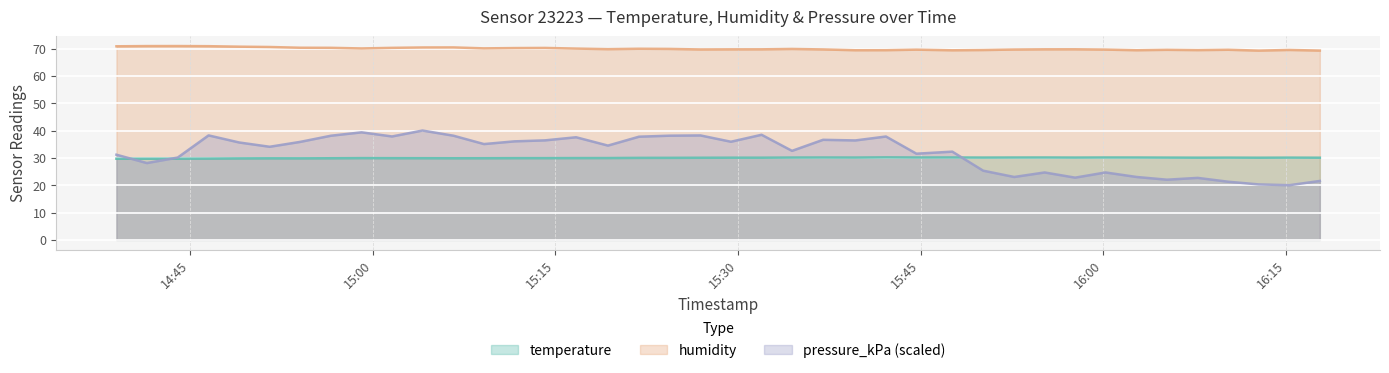

Rank the series at 2023-02-04T15:11:39 from highest to lowest value.

humidity, pressure_kPa, temperature